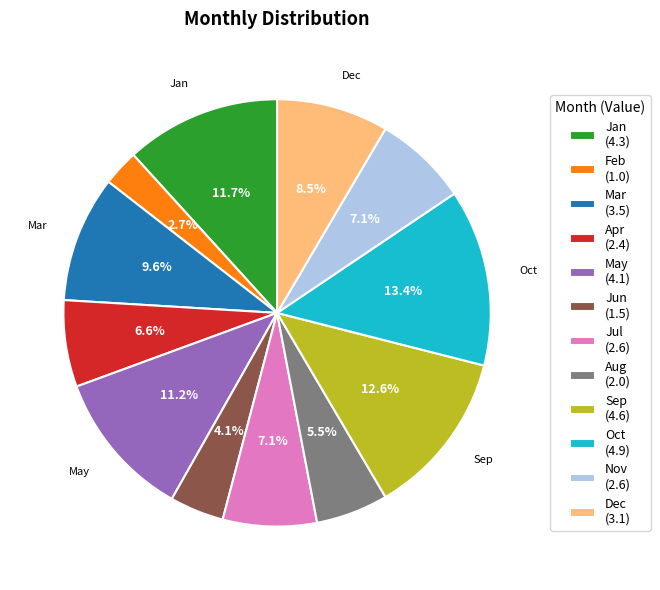

Is it true that Feb is 3% of the pie?

True